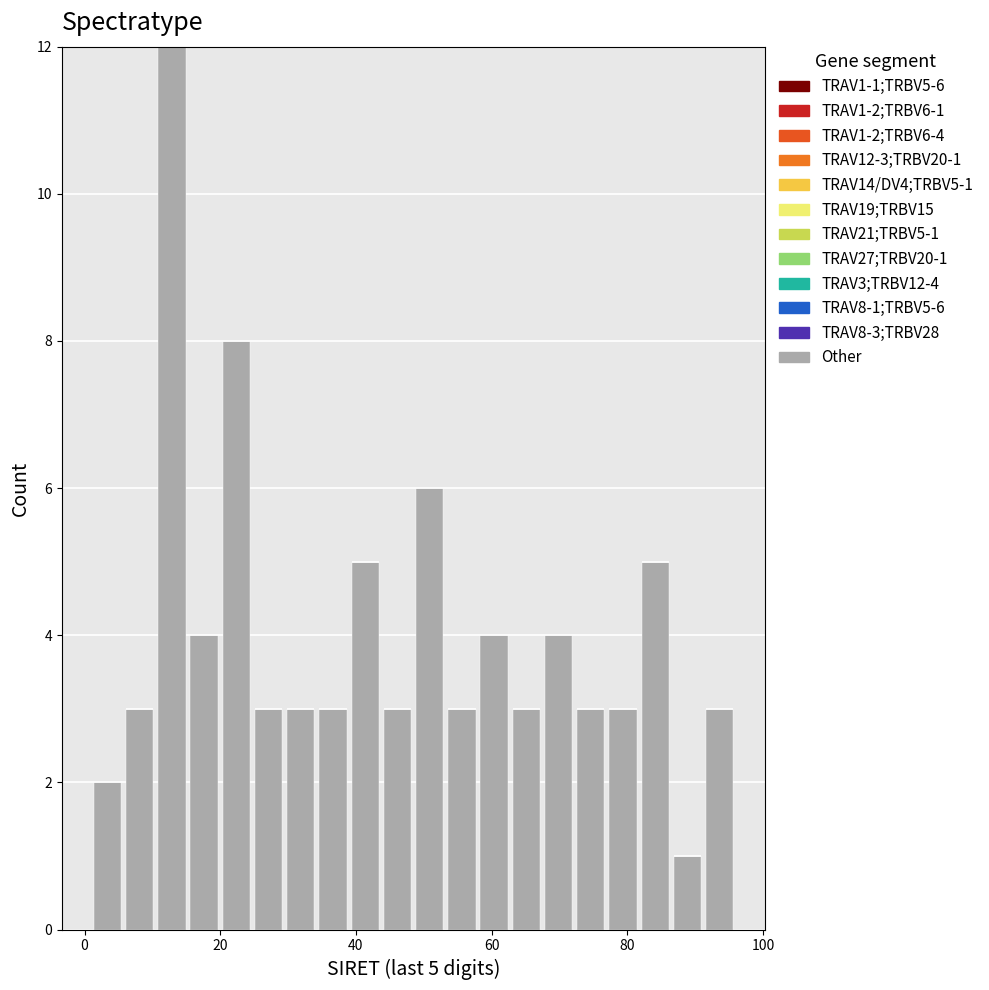

Around what value on the x-axis is the tallest bar? Give the approximate position of its centre, as read against the axis.

12